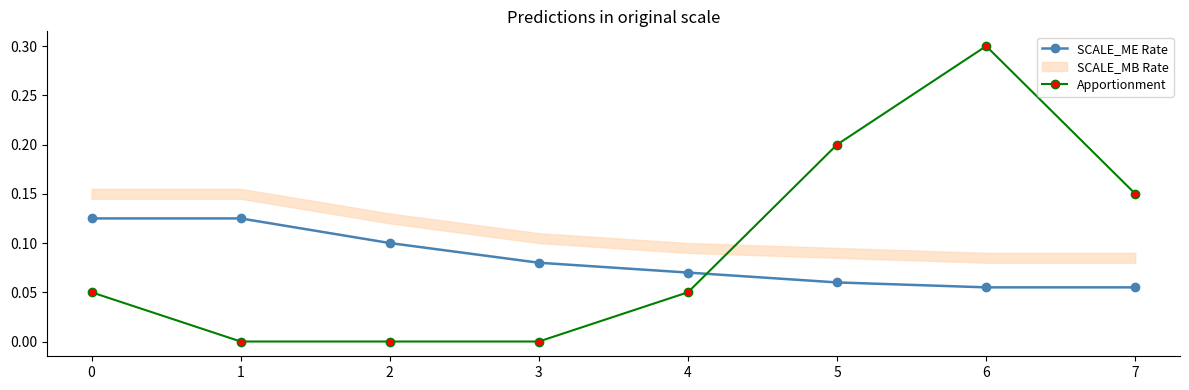

True or false: SCALE_ME Rate has more than 1 points higher than both neighbors.

False